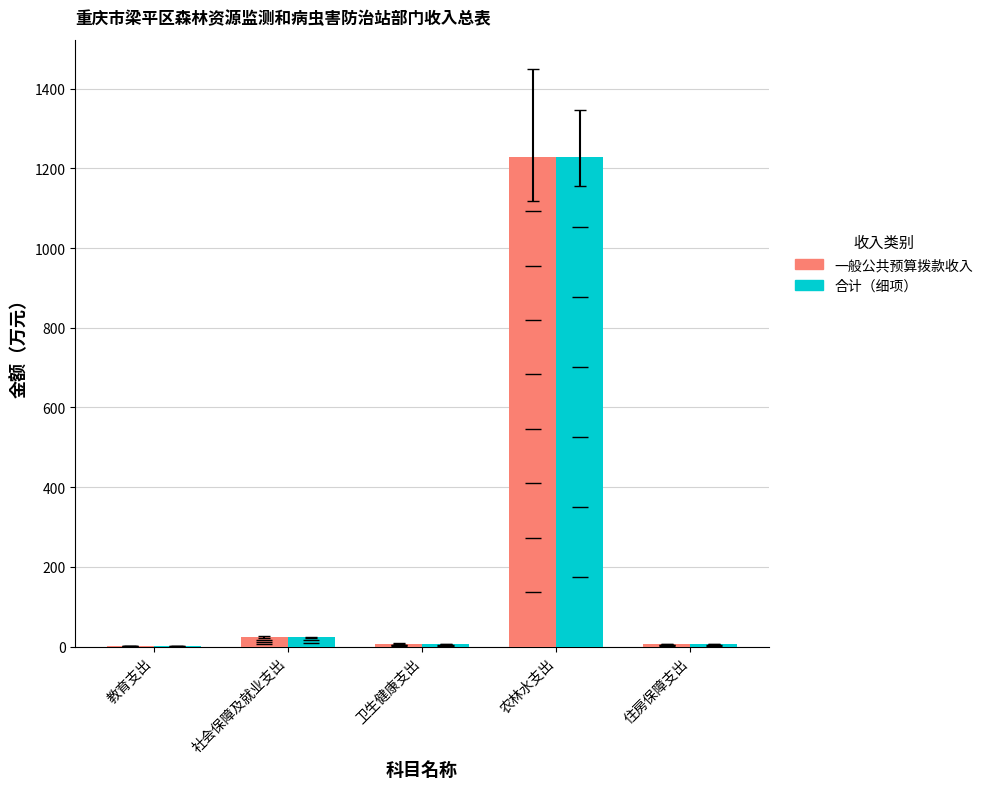

Is the value of 合计（细项） at 住房保障支出 greater than the value of 一般公共预算拨款收入 at 教育支出?

Yes